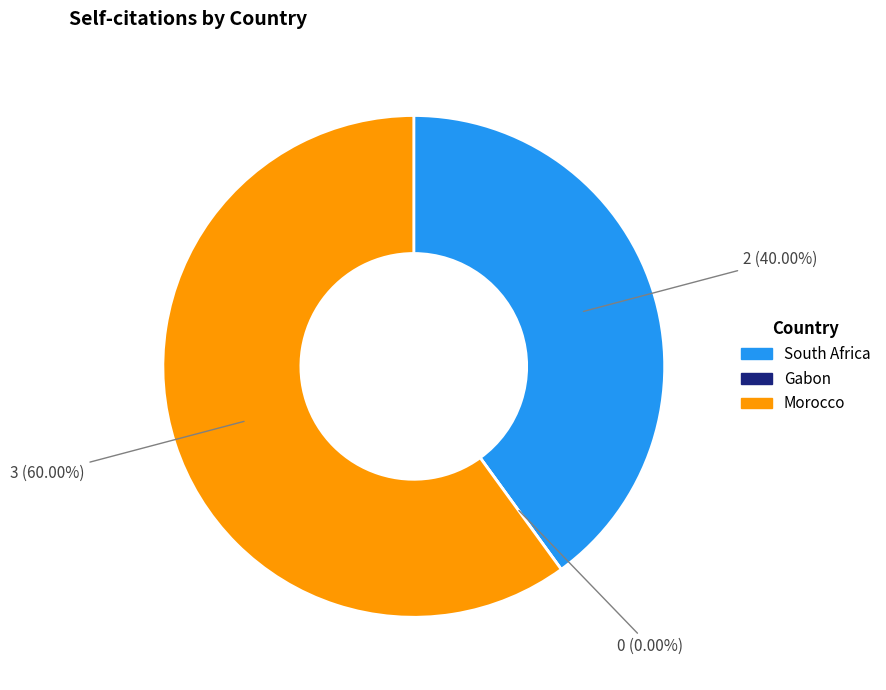

Which category has the smallest portion of the pie?

Gabon